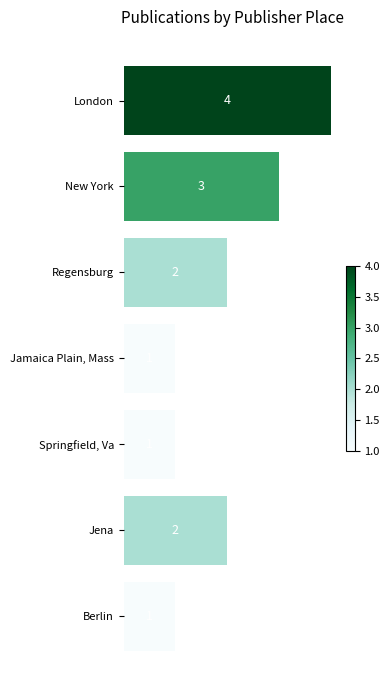

What is the difference between the maximum and minimum values?

3